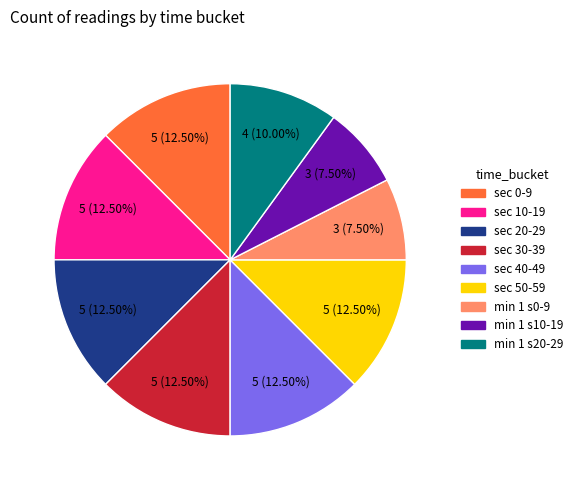

Is there any slice that represents more than half of the pie?

No